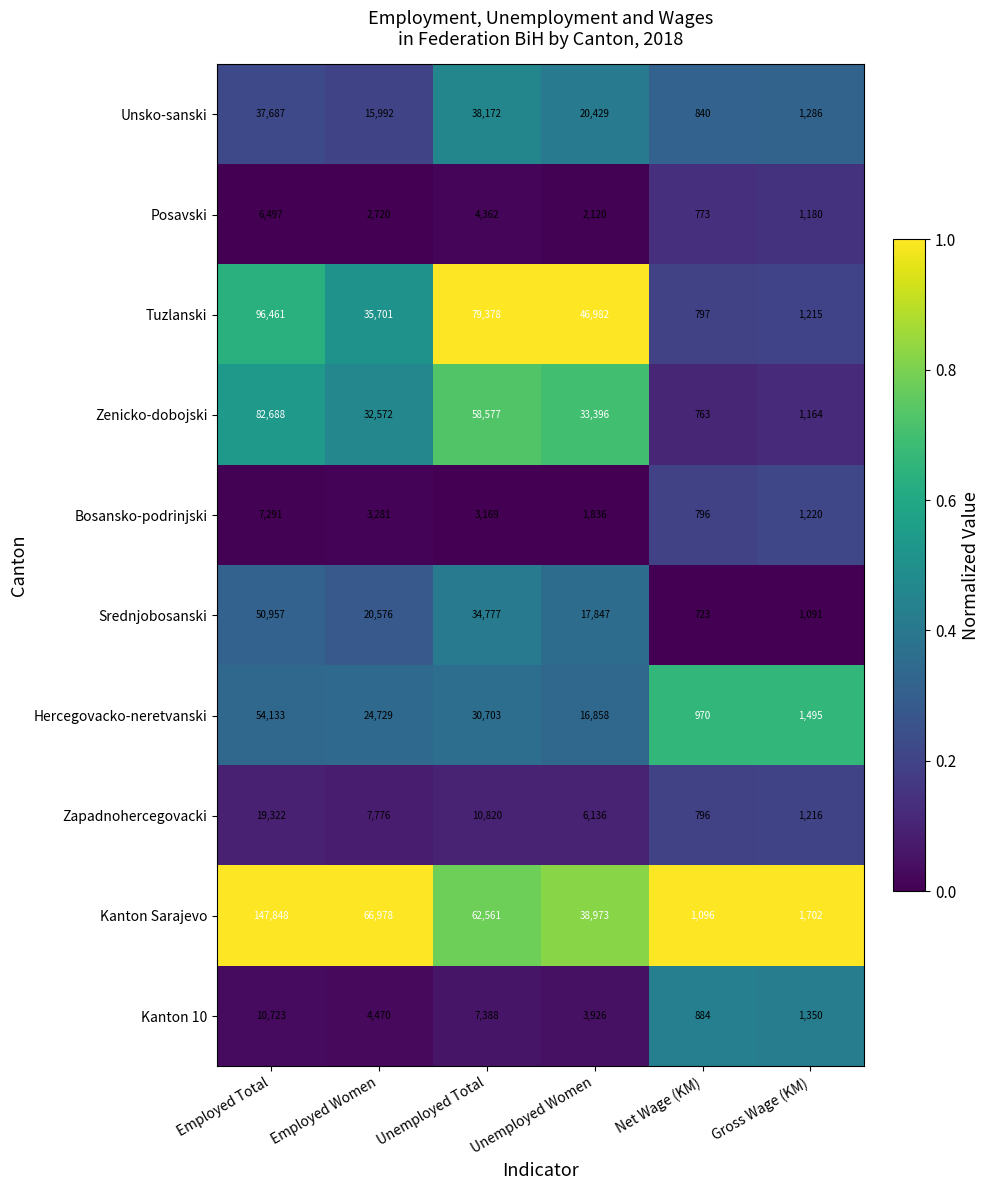

Rank the series at Employed Total from highest to lowest value.

Kanton Sarajevo, Tuzlanski, Zenicko-dobojski, Hercegovacko-neretvanski, Srednjobosanski, Unsko-sanski, Zapadnohercegovacki, Kanton 10, Bosansko-podrinjski, Posavski